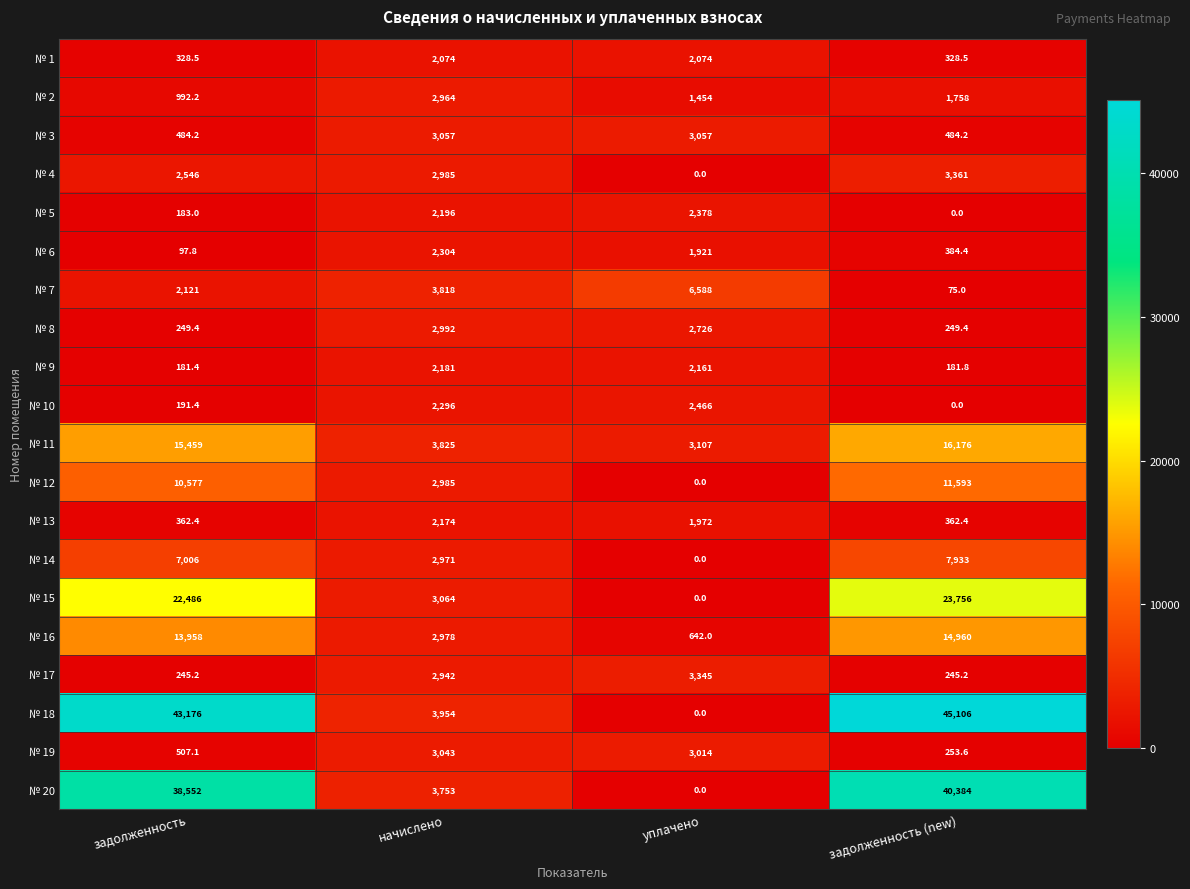

The № 5 series shows 0.0 at задолженность (new). True or false?

True